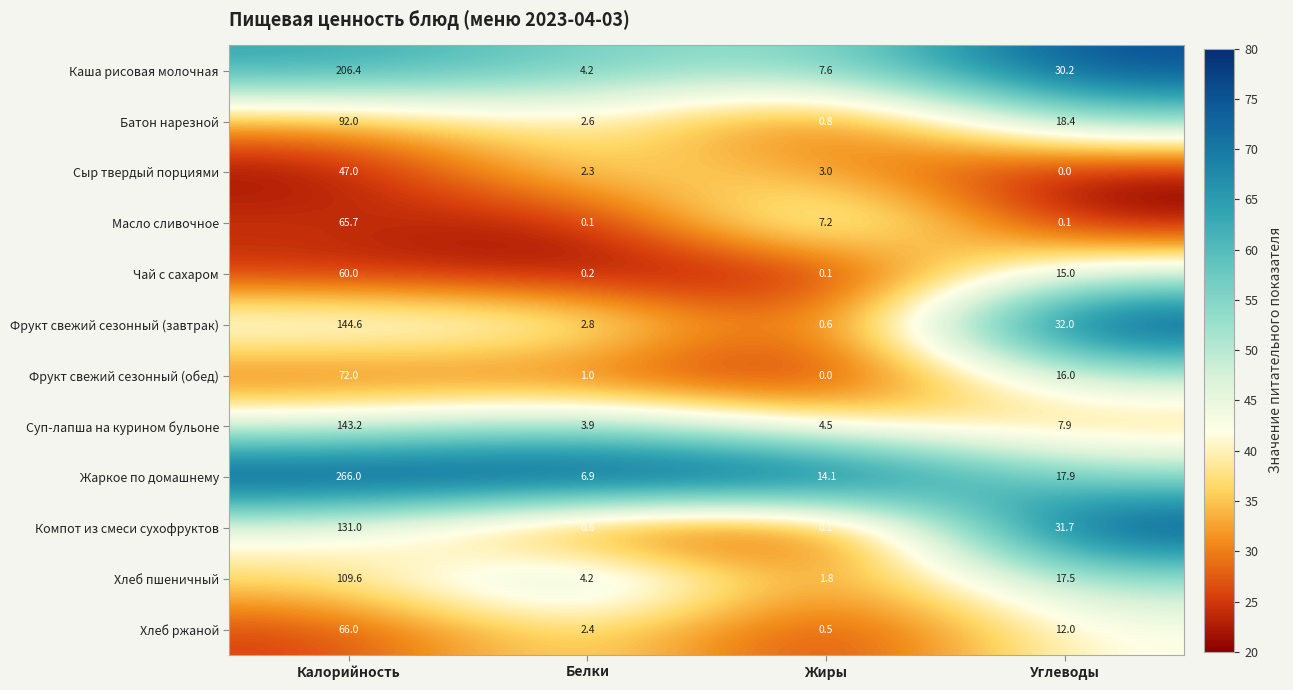

Which category has the highest value in the Фрукт свежий сезонный (завтрак) series?

Калорийность